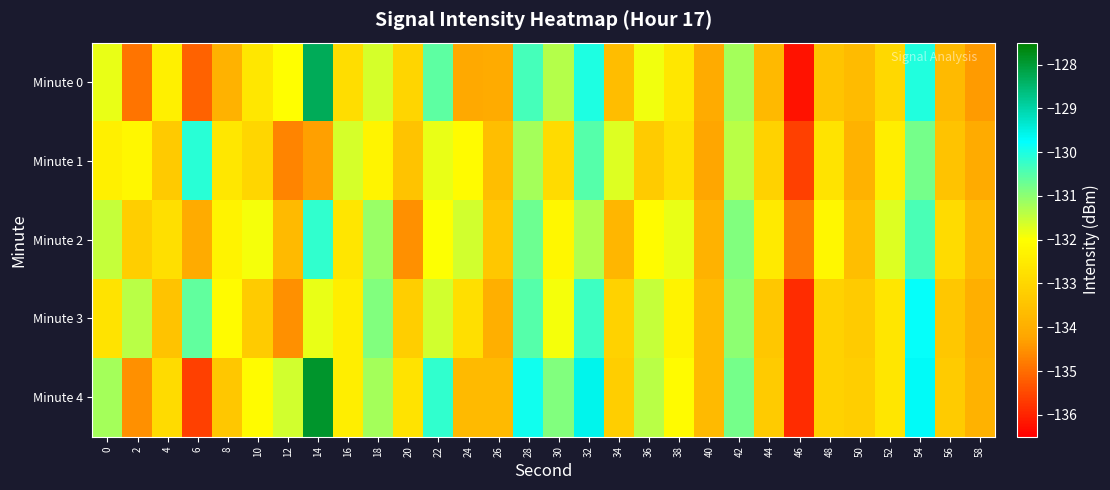

What is the spread (max minus min) of values at 52?

1.3